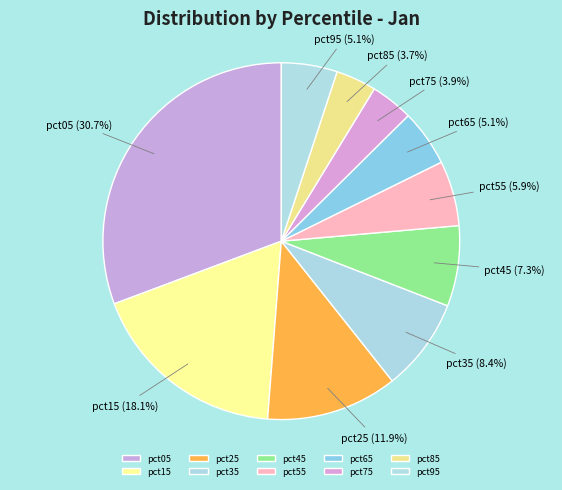

How many slices are in this pie chart?

10